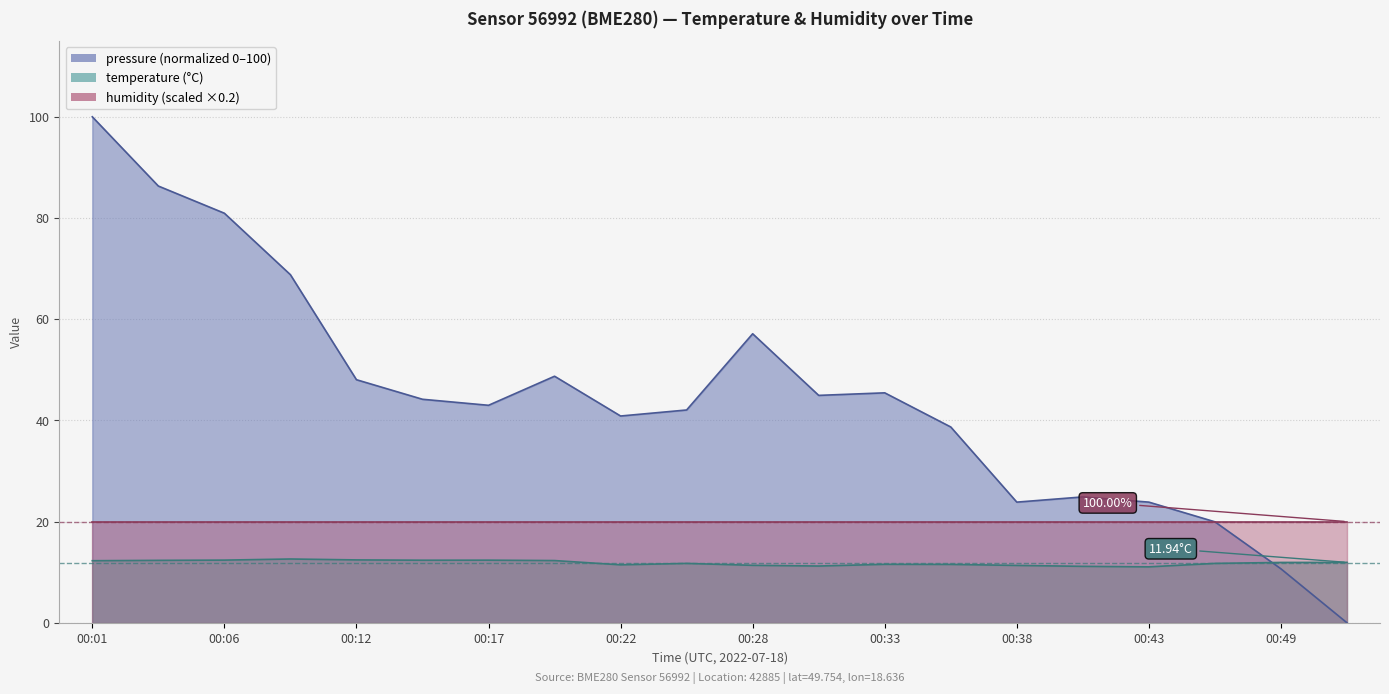

True or false: temperature has a value of 15.1 at 00:28.

False